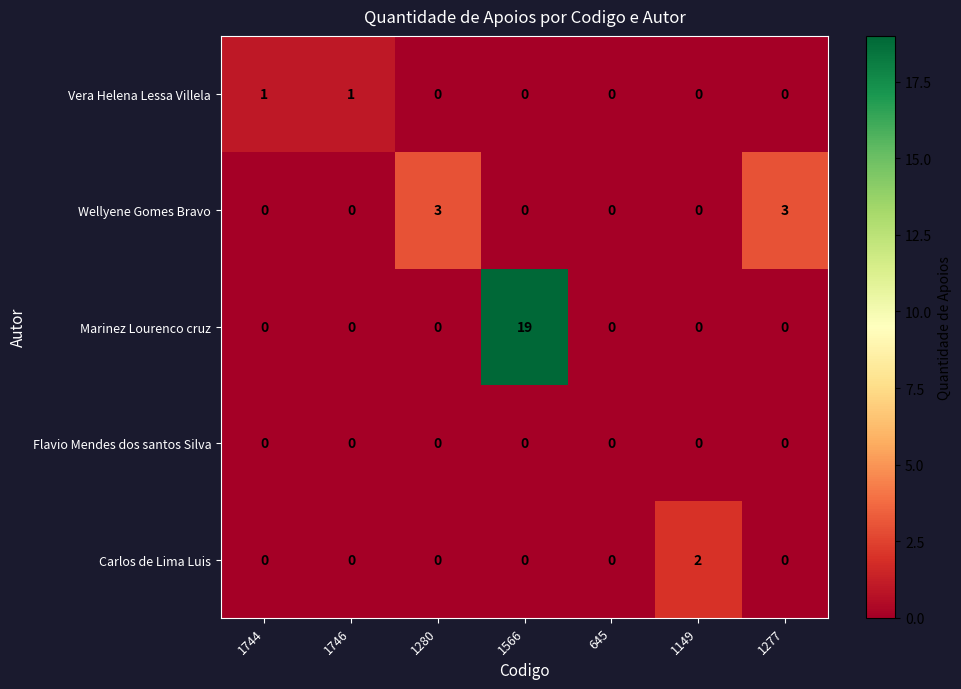

Between 1566 and 1149, which series saw the biggest shift?

Marinez Lourenco cruz